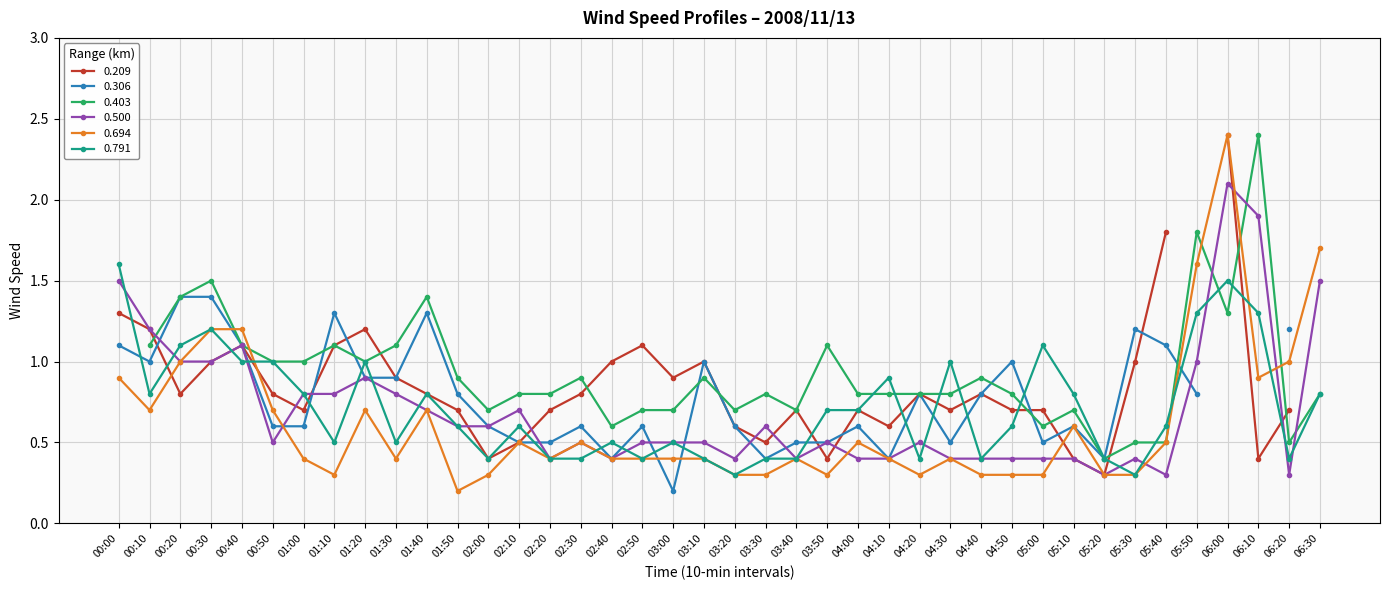

How many data points does each series have?

40